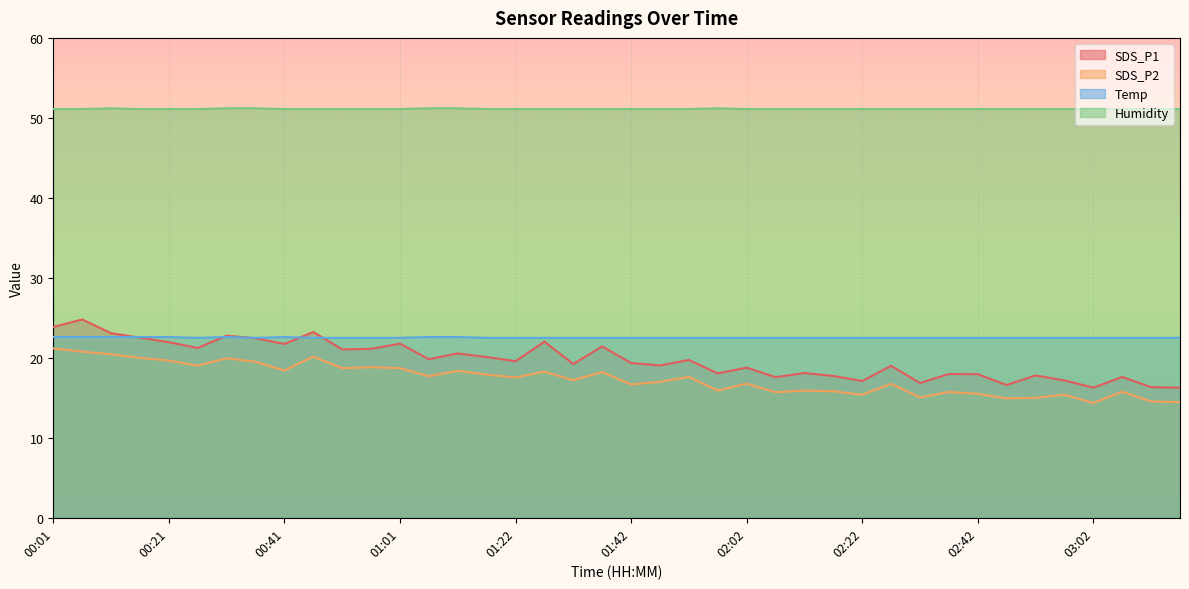

At which label does Humidity reach its peak?

00:11